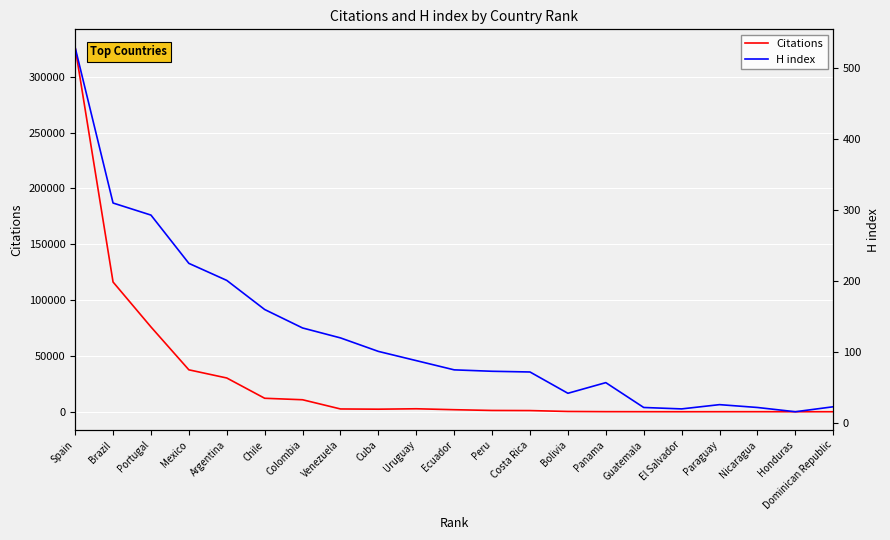

List the series in order of their overall mean, lowest first.

H index, Citations